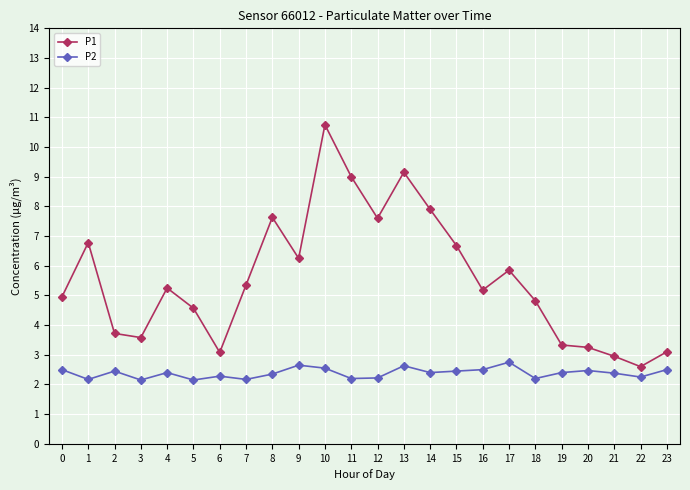

What is the maximum value shown in the chart?

10.8